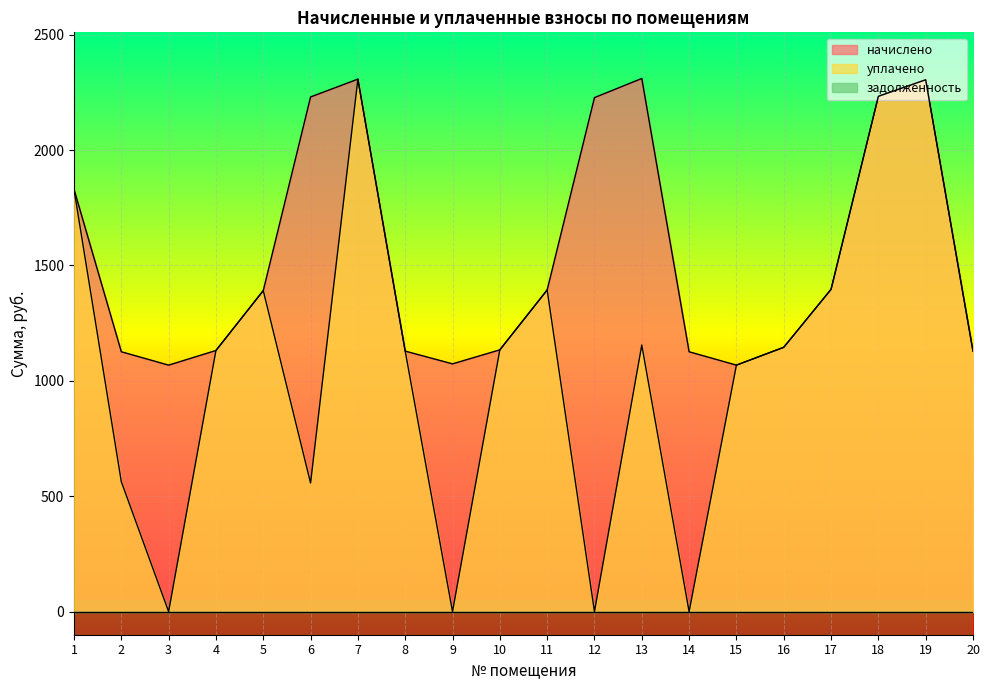

True or false: начислено and уплачено cross at least once.

False